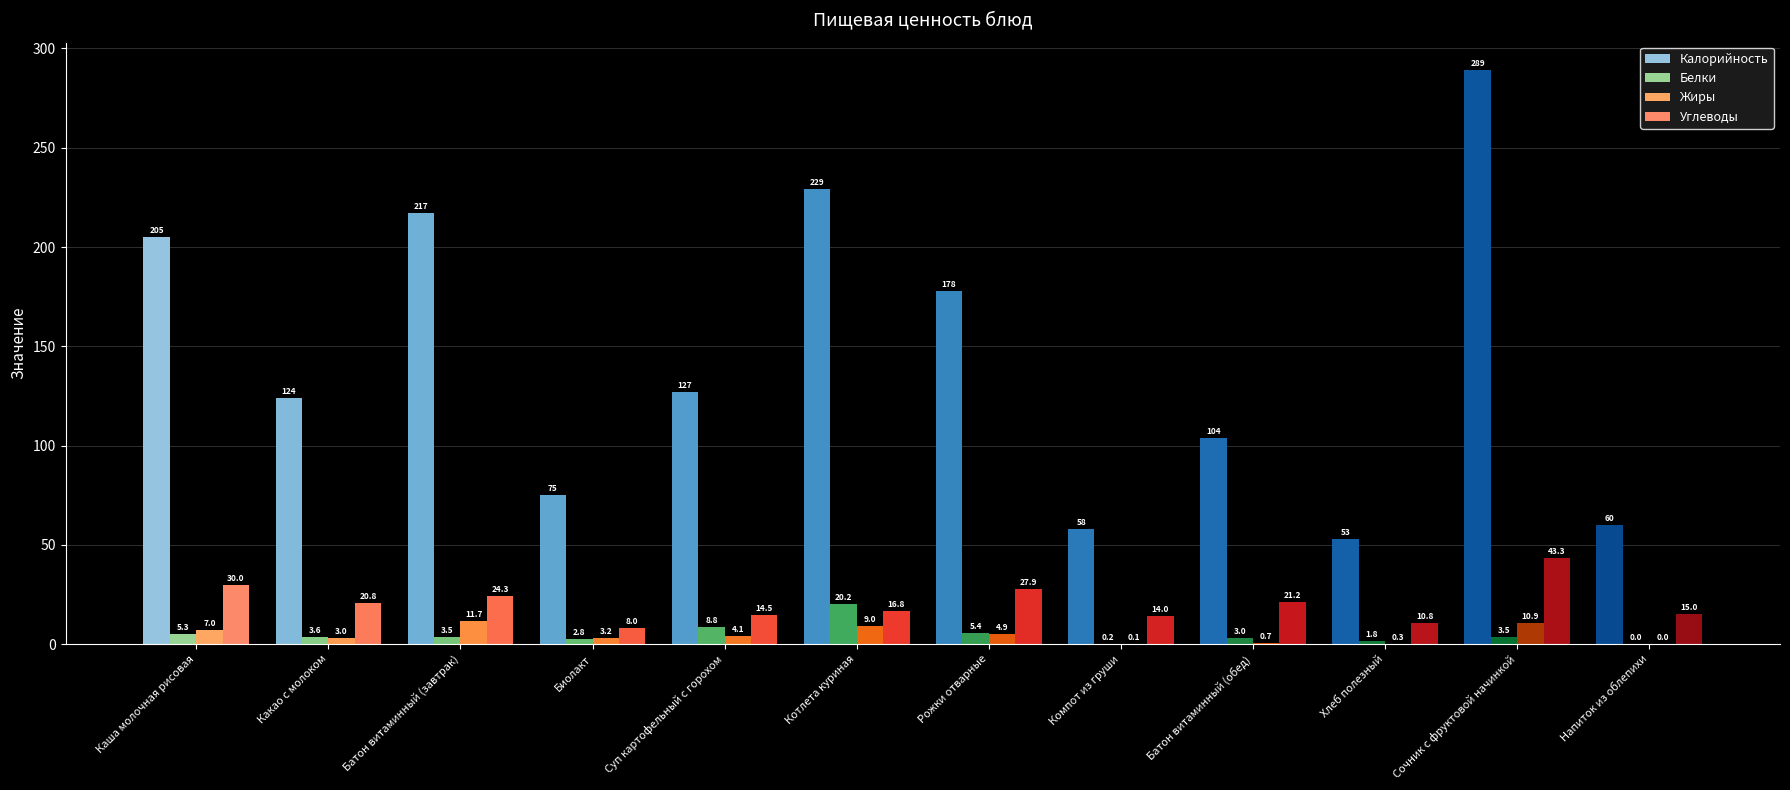

How many groups of bars are there?

12